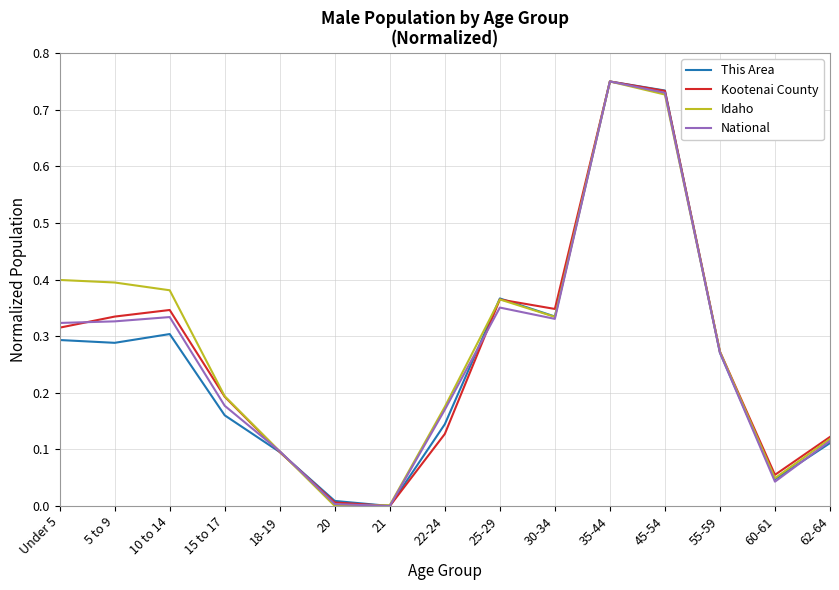

Between which two adjacent categories do National and Idaho first intersect?

15 to 17 and 18-19